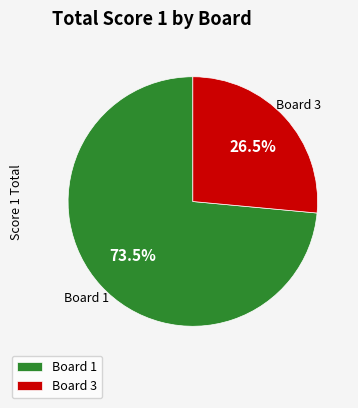

How many segments does this pie chart have?

2